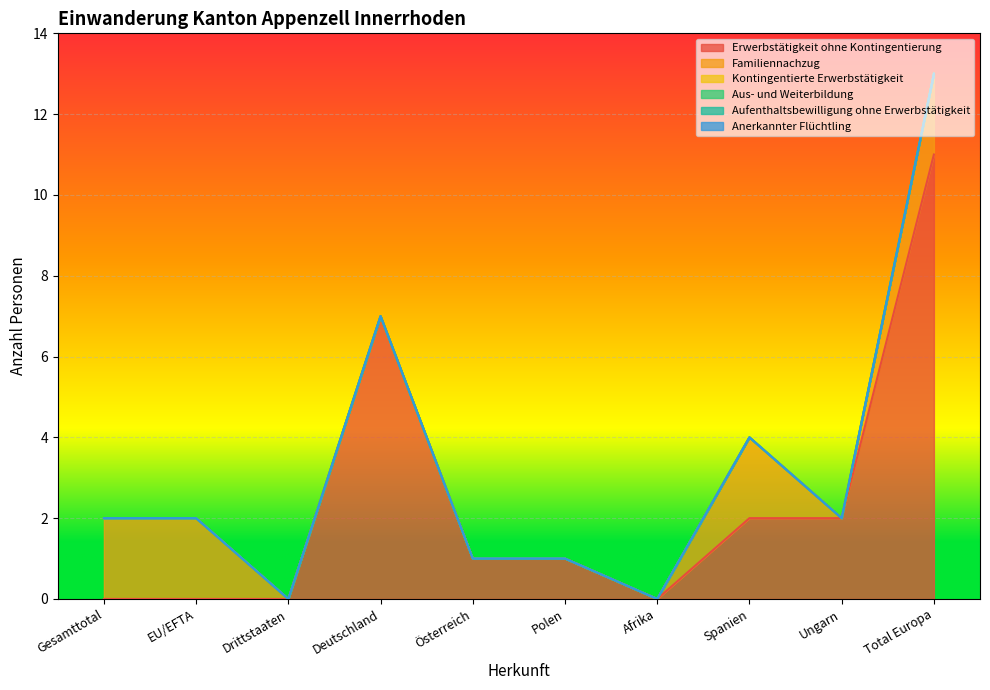

True or false: Kontingentierte Erwerbstätigkeit and Aus- und Weiterbildung cross at least once.

False